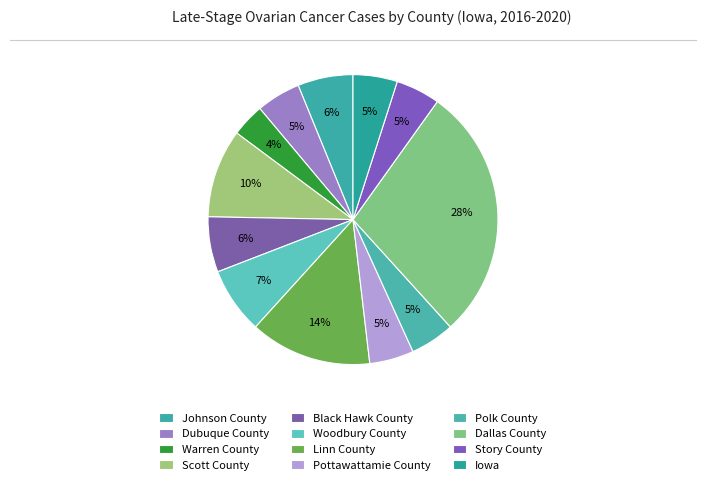

To the nearest percent, what is the average slice percentage?

8%